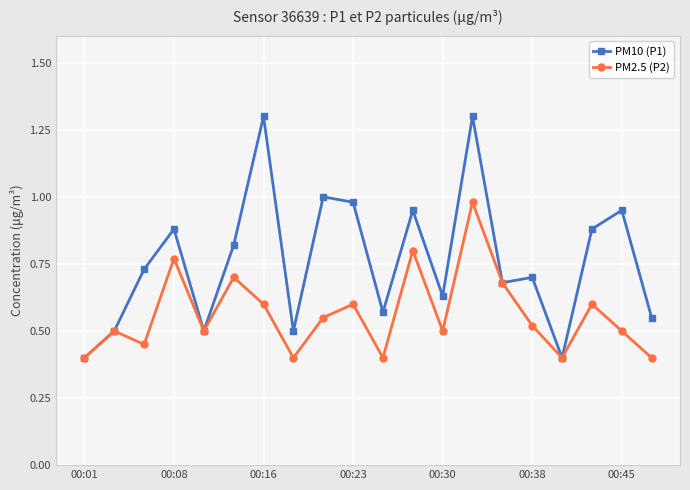

What is the smallest value displayed?

0.4